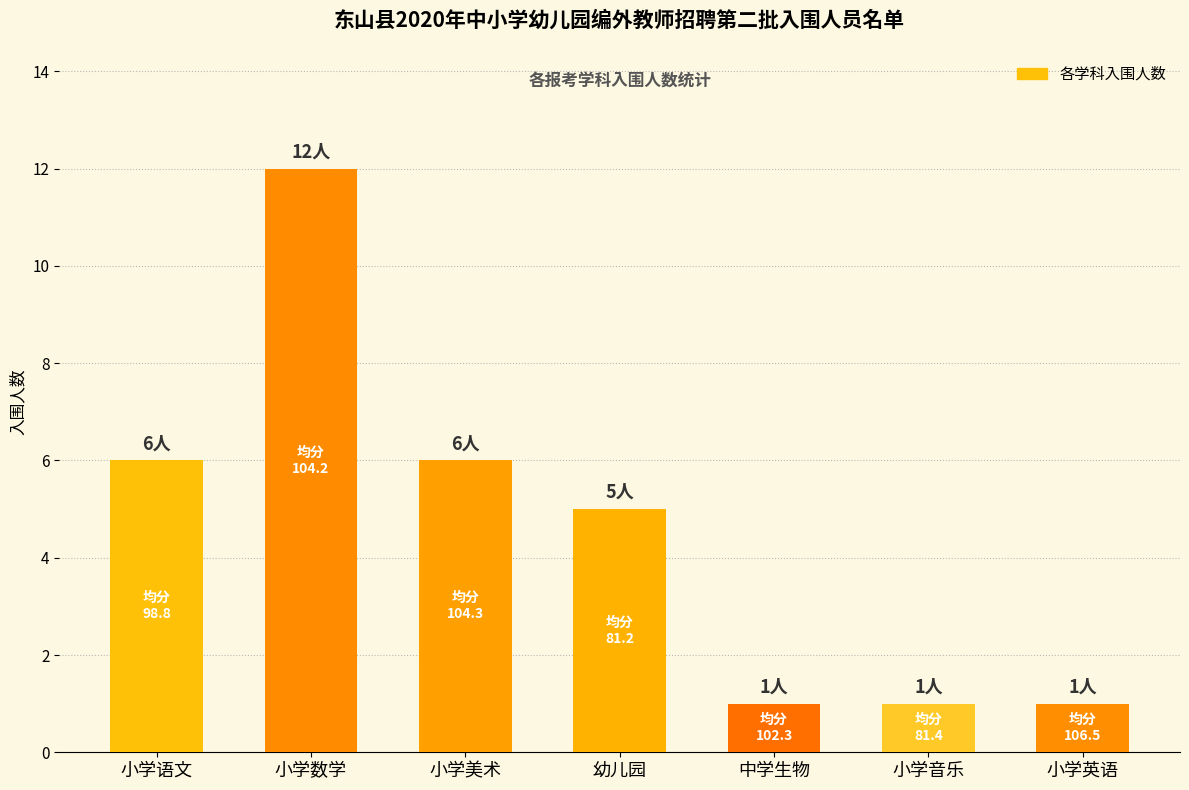

What is the value of the 1st bar from the left?

6